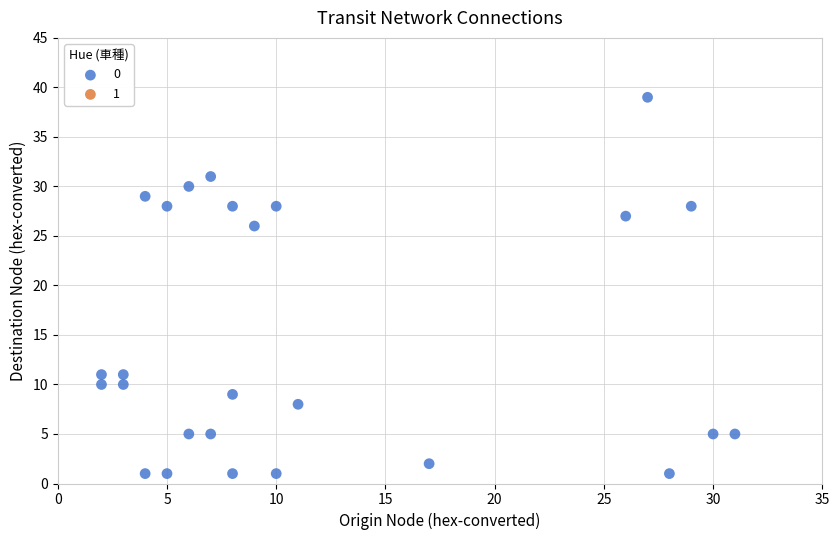

What Y value in the scatter plot is closest to 20?

26